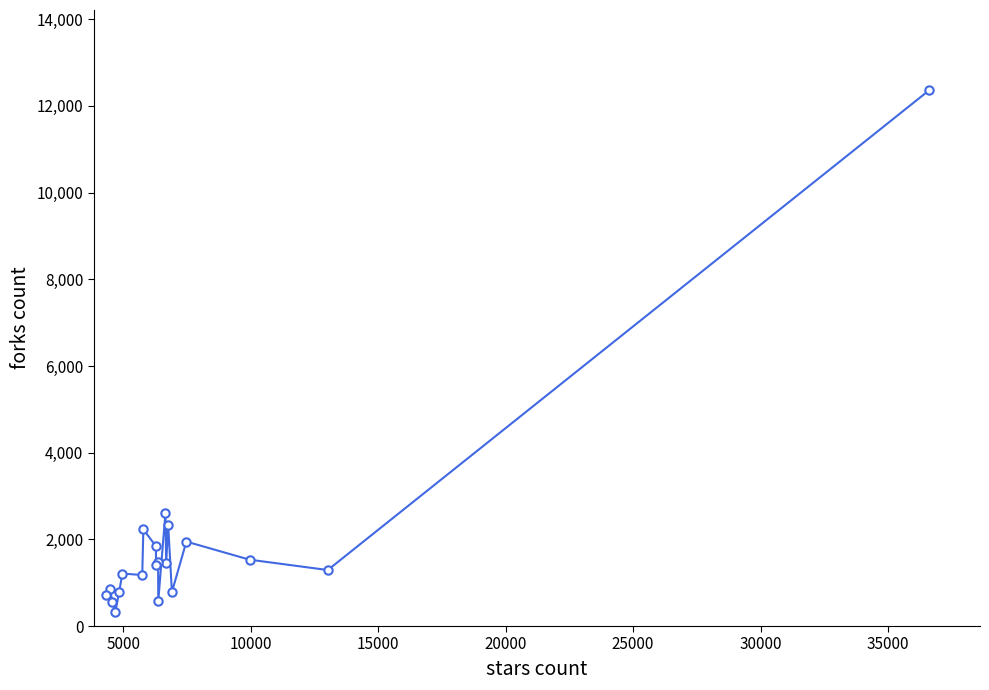

Is this an area chart (filled region under the line)?

No